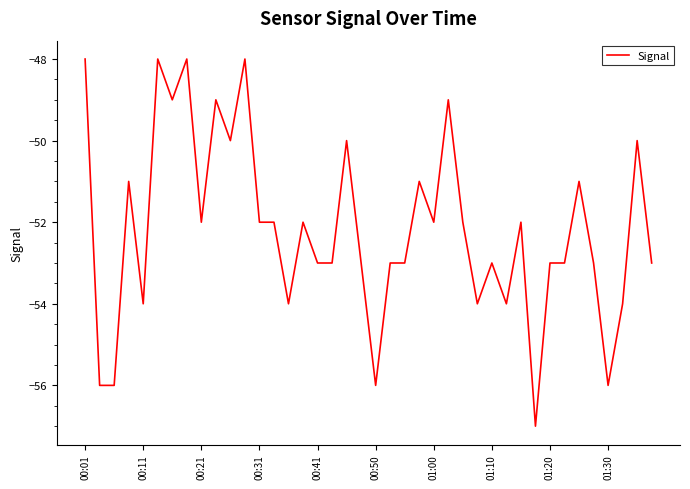

What is the smallest value displayed?

-57